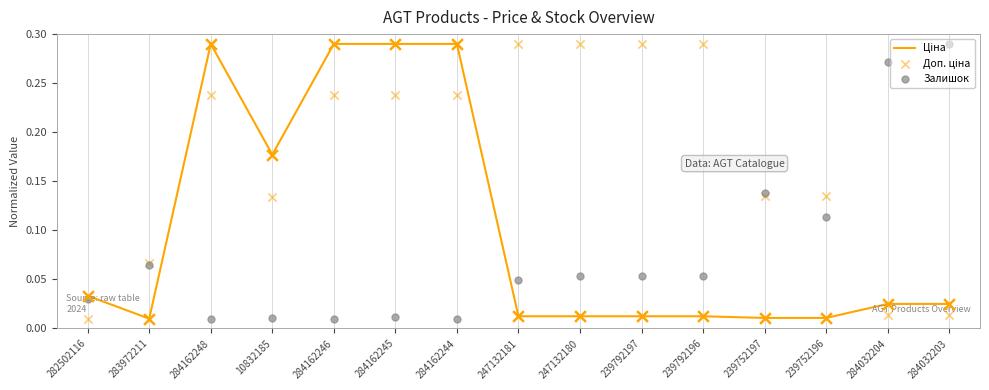

Which series has the largest total across all categories?

Доп. ціна